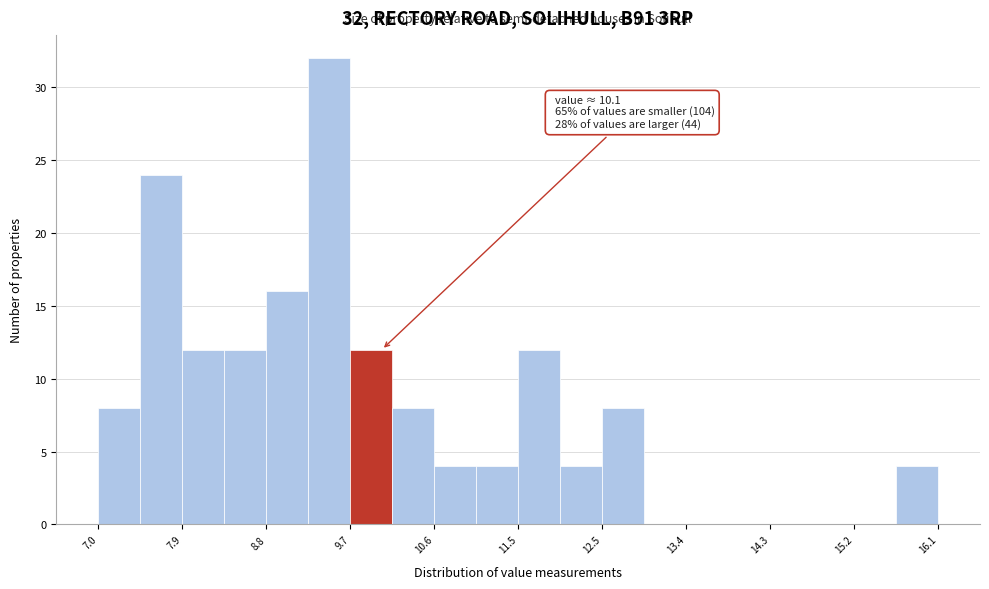

Over which range of the x-axis is the bar tallest?

9.2 to 9.7